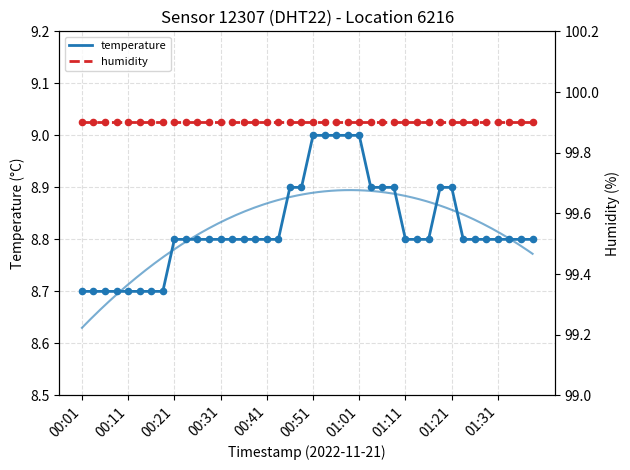

Which series reaches the minimum Y coordinate?

temperature